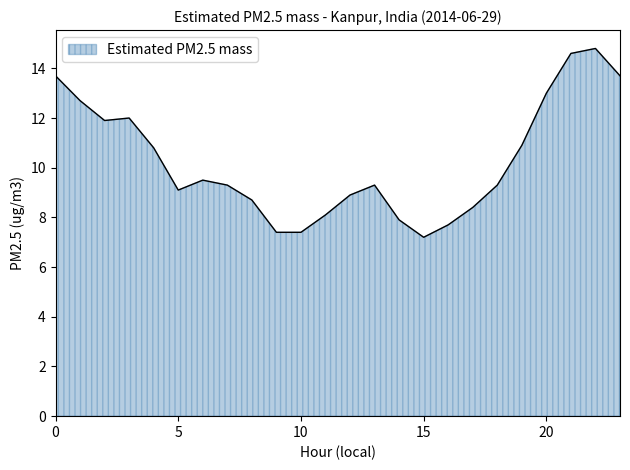

What is the difference between the maximum and minimum values?

7.6